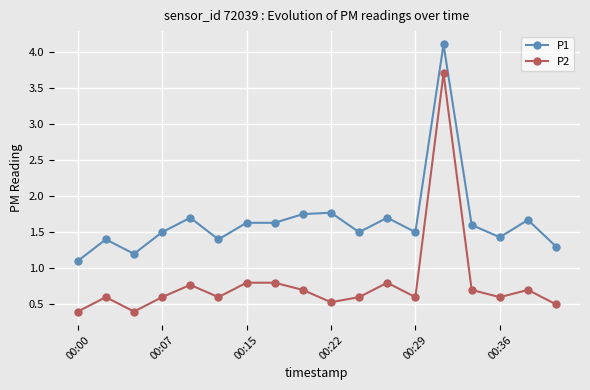

Which series has the largest total across all categories?

P1